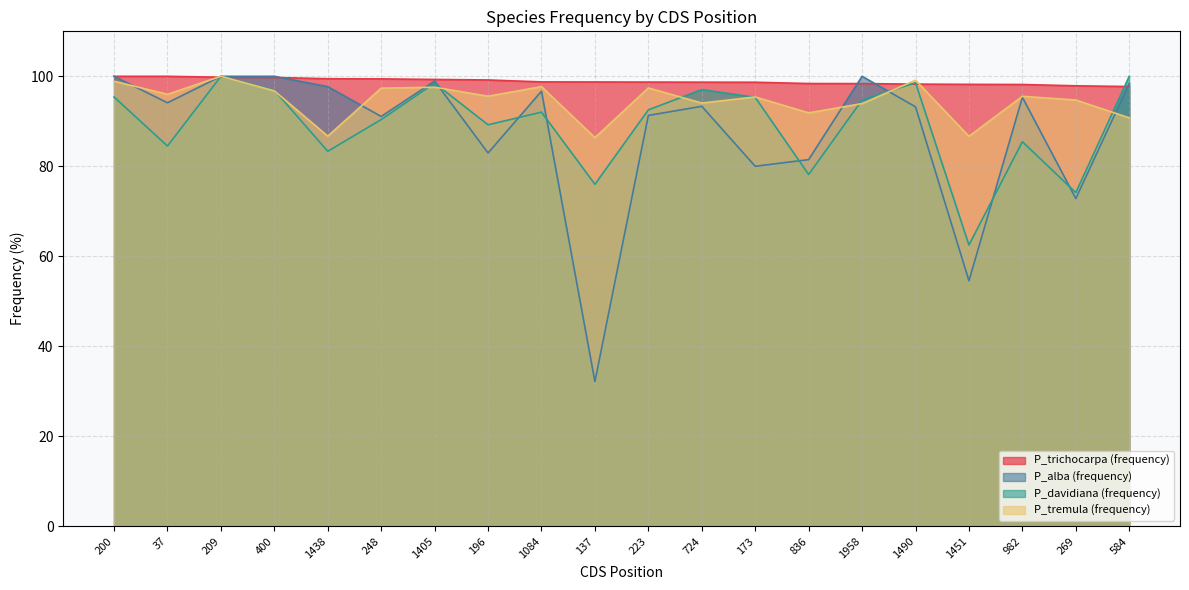

What is the value of the P_davidiana (frequency) point at the 3rd from the left?

100.0